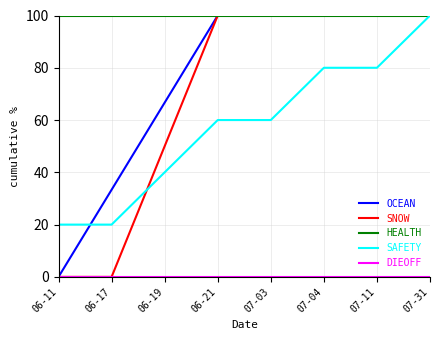

Is the value of SNOW at 07-04 greater than the value of SAFETY at 06-11?

Yes